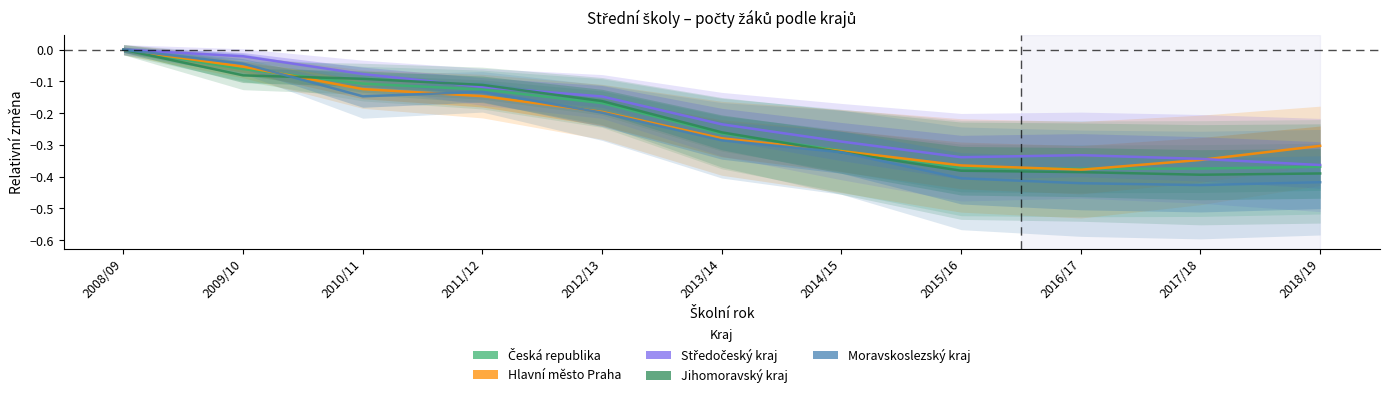

How many Česká republika values are between 0 and 1?

1